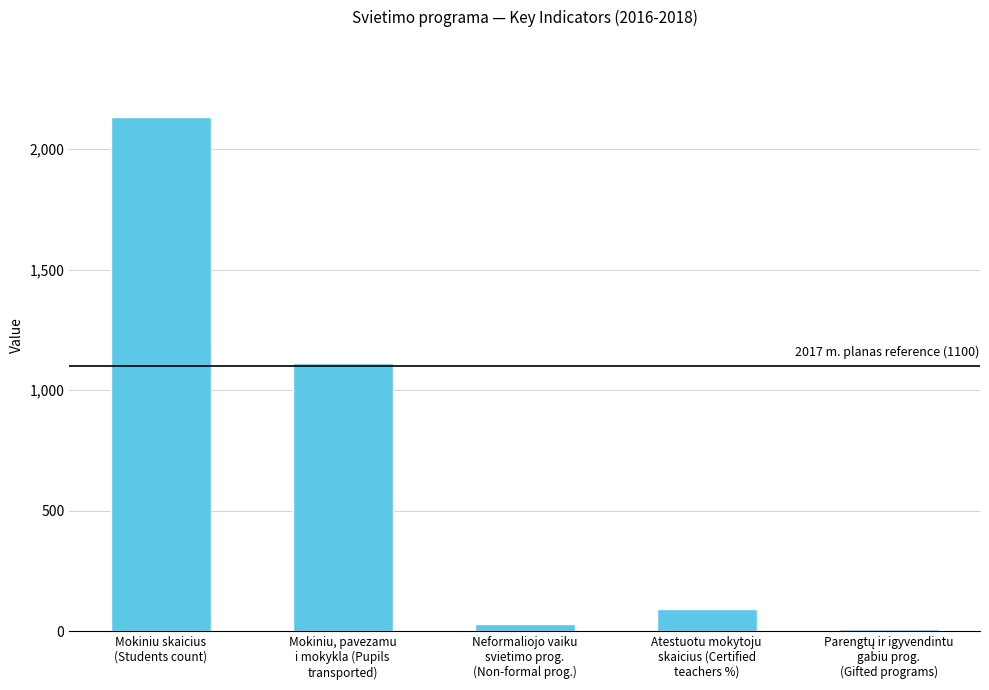

What is the difference between the second highest and minimum values?

1101